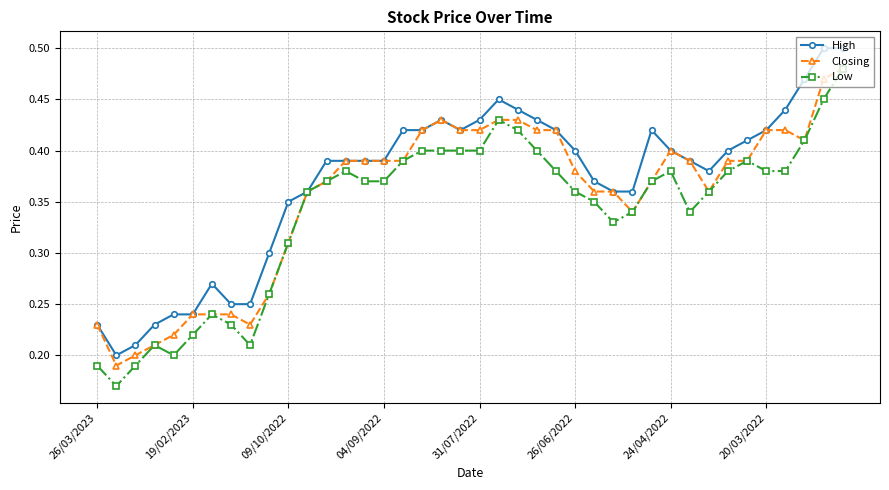

How many categories are shown in the chart?

40